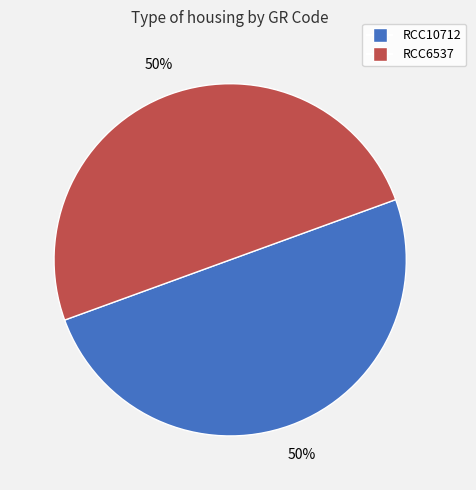

How many slices are in this pie chart?

2